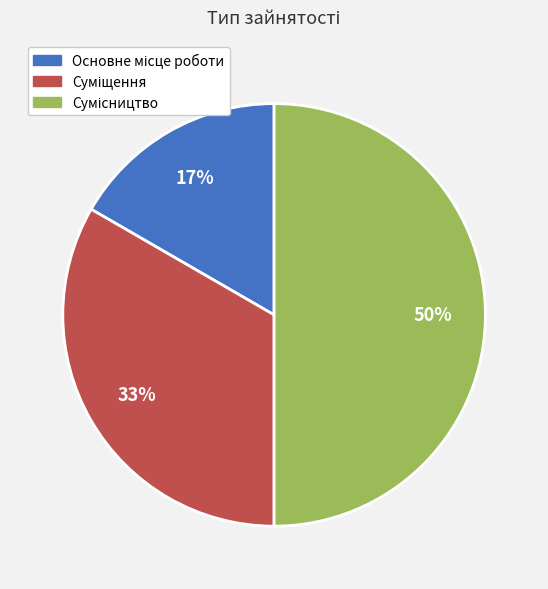

How many slices are in this pie chart?

3